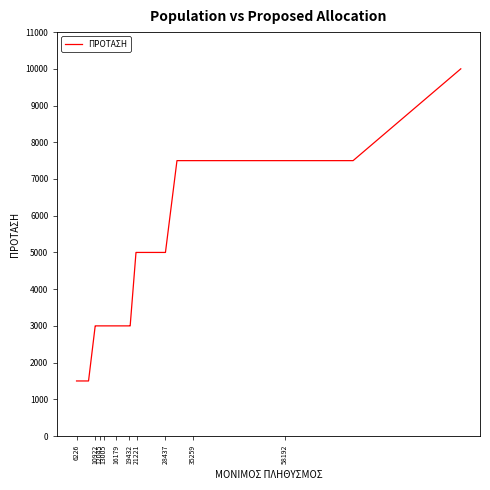

How many values are between 3000 and 7500?

36